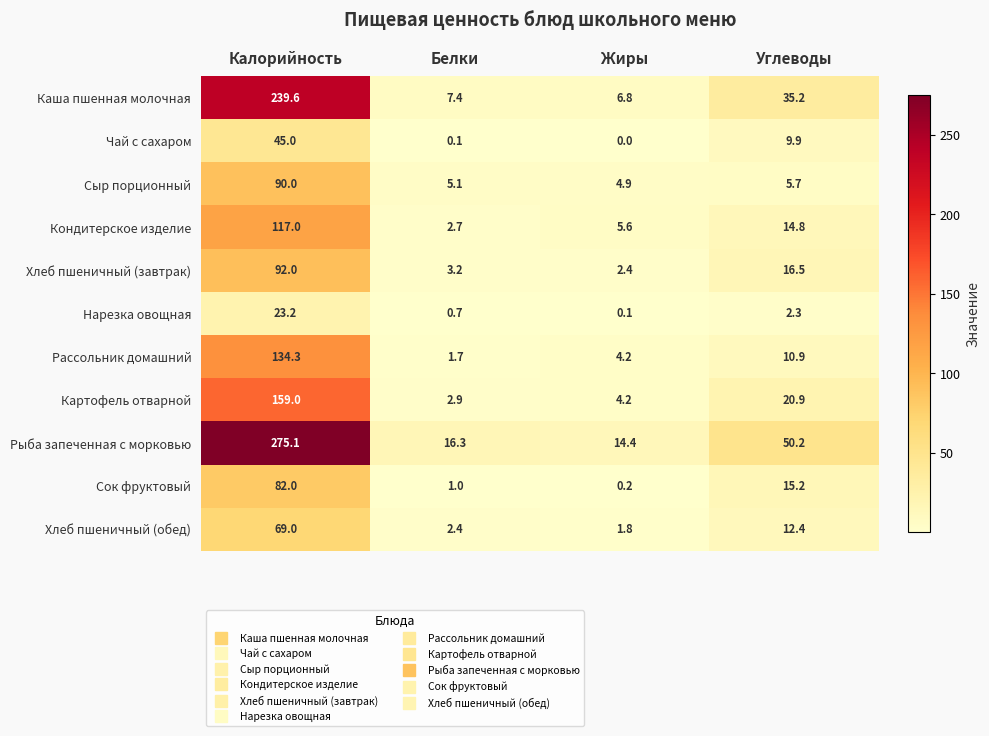

Which series has the largest total across all categories?

Рыба запеченная с морковью